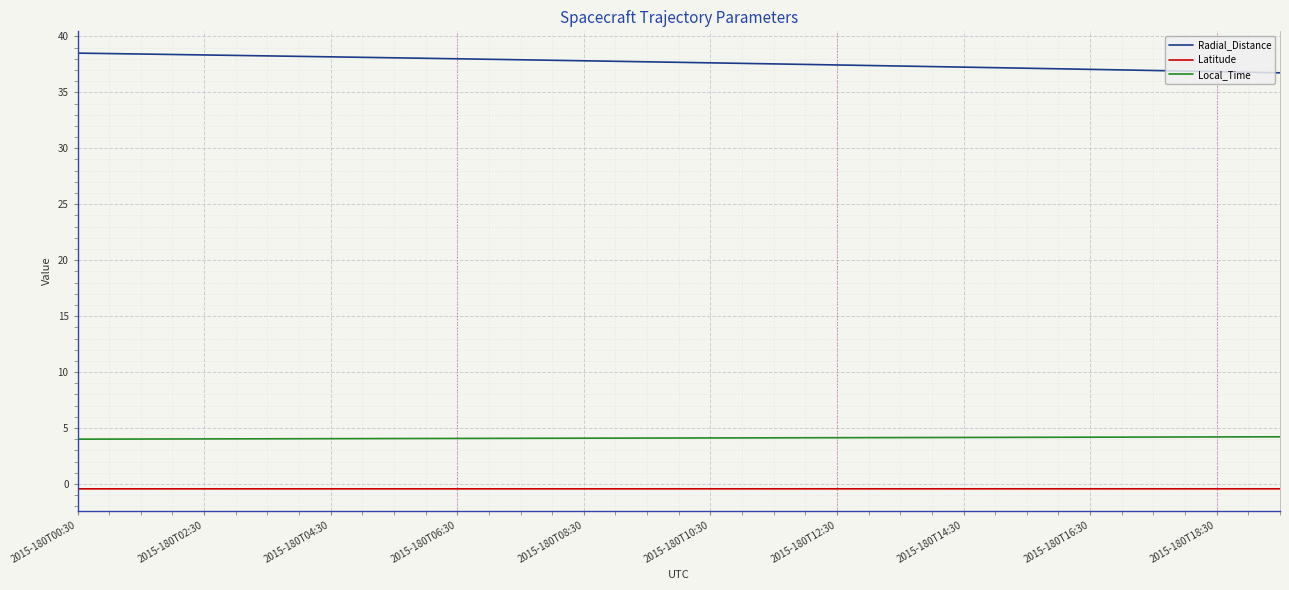

Which series has the largest total across all categories?

Radial_Distance